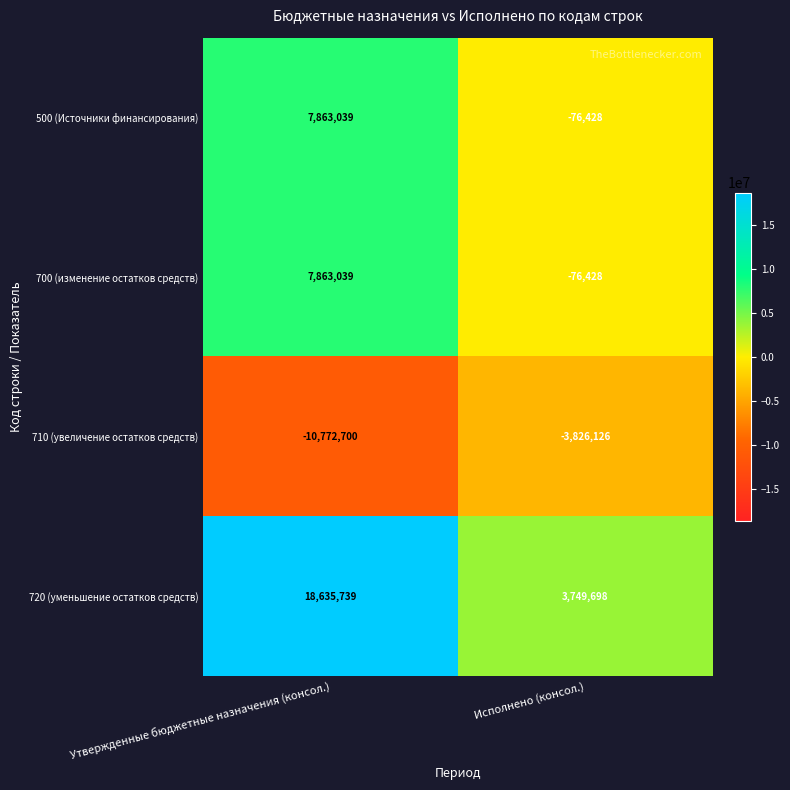

Which series has the largest total across all categories?

720 (уменьшение остатков средств)